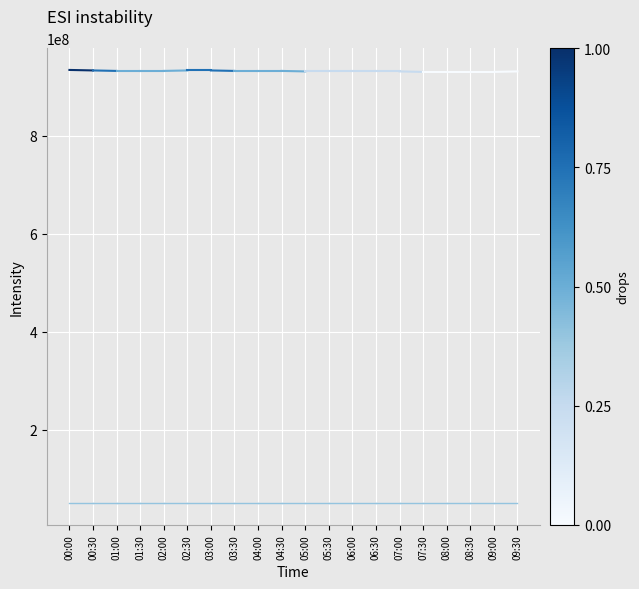

At how many categories does at least one series exceed 90614220?

2